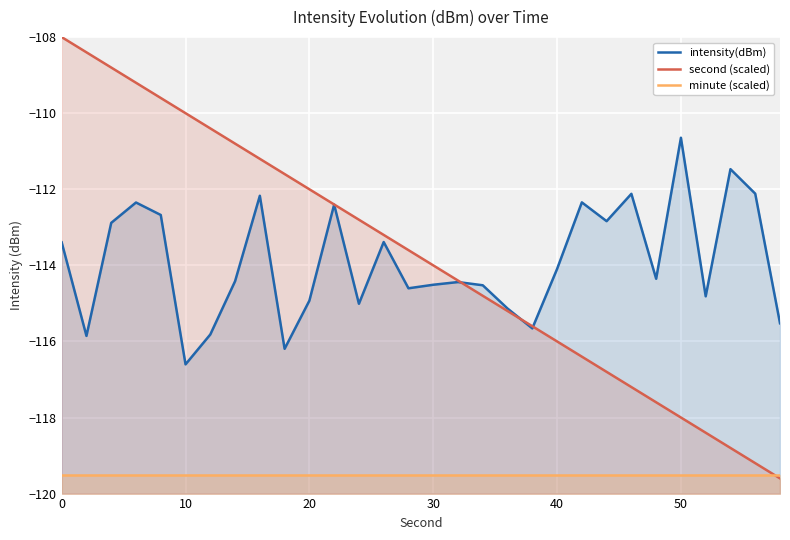

Which series has the largest range (max minus min)?

second (scaled)